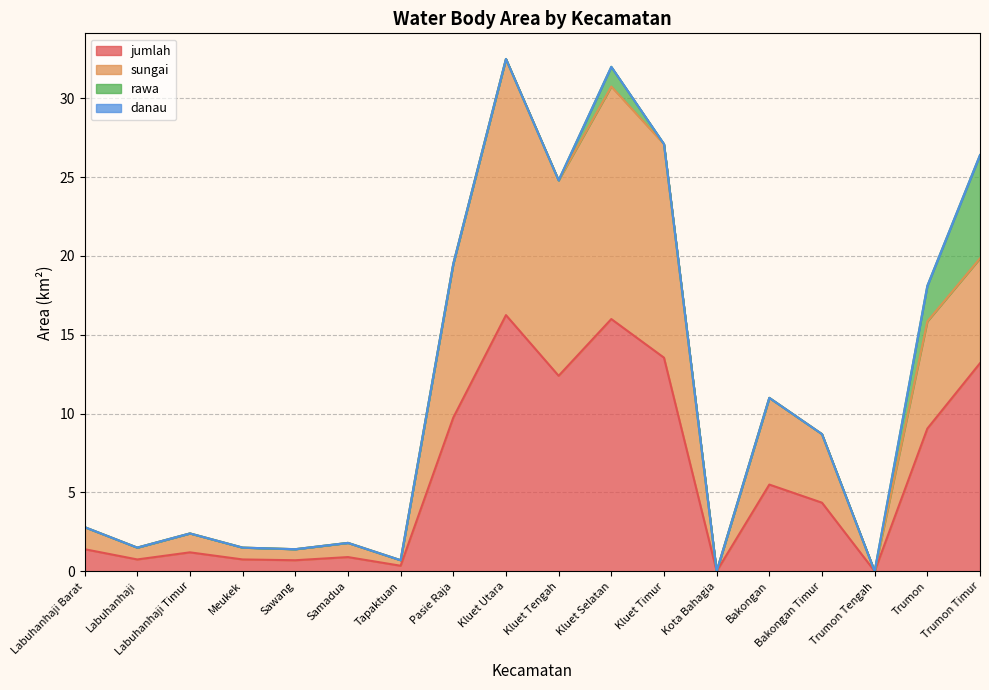

What is the total value across all series at Sawang?

1.4